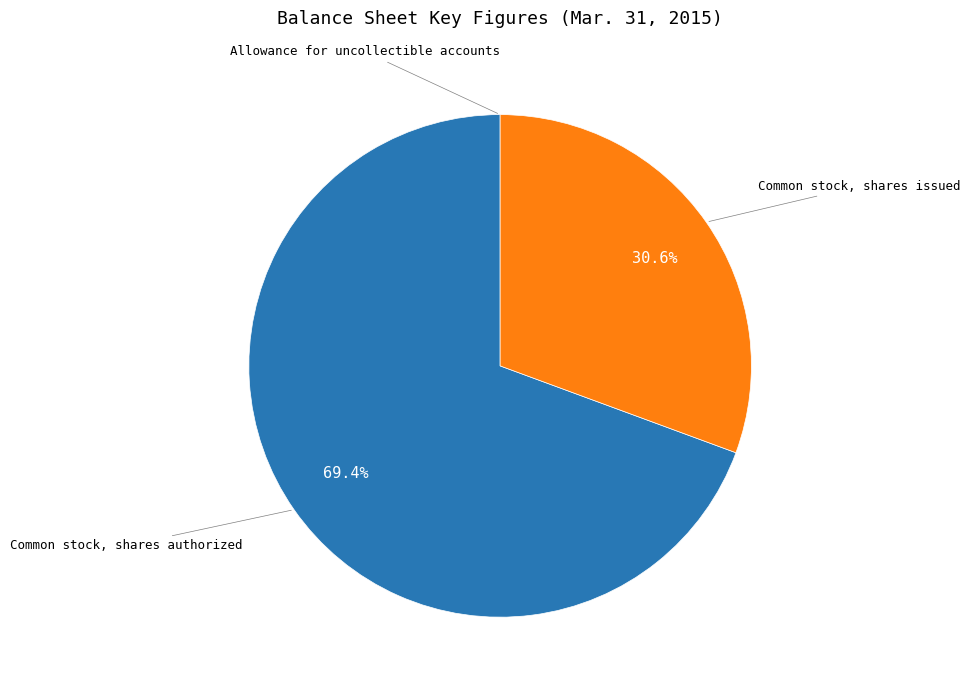

Is there any slice that represents more than half of the pie?

Yes